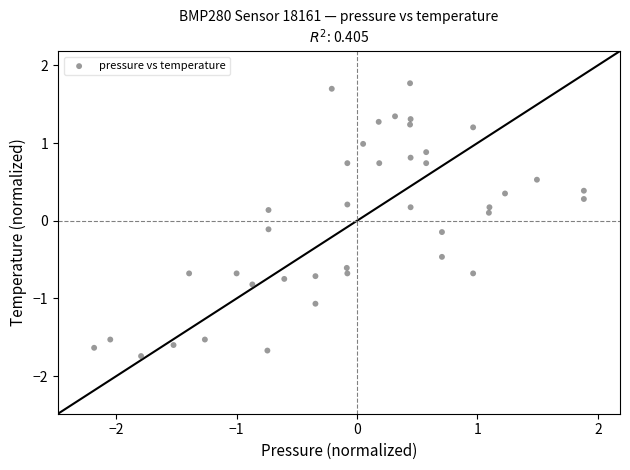

What is the range of X values (max minus min)?

4.1